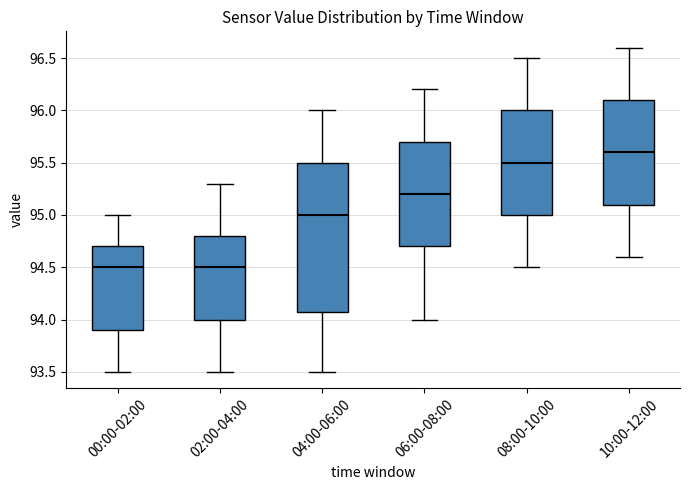

Reading left to right, transcribe this box plot: for each box, give where its median line is, the range the box spans, and where its two whiskers end, as read against the y-axis. The values are not printed on the chart, so give them approximately, as read against the axis.

00:00-02:00: median 94.5, box 93.9 to 94.7, whiskers 93.5 to 95.0
02:00-04:00: median 94.5, box 94.0 to 94.8, whiskers 93.5 to 95.3
04:00-06:00: median 95.0, box 94.1 to 95.5, whiskers 93.5 to 96.0
06:00-08:00: median 95.2, box 94.7 to 95.7, whiskers 94.0 to 96.2
08:00-10:00: median 95.5, box 95.0 to 96.0, whiskers 94.5 to 96.5
10:00-12:00: median 95.6, box 95.1 to 96.1, whiskers 94.6 to 96.6